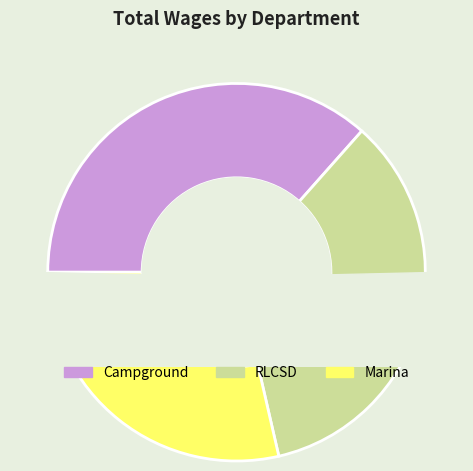

Which has a higher value, Marina or RLCSD?

RLCSD